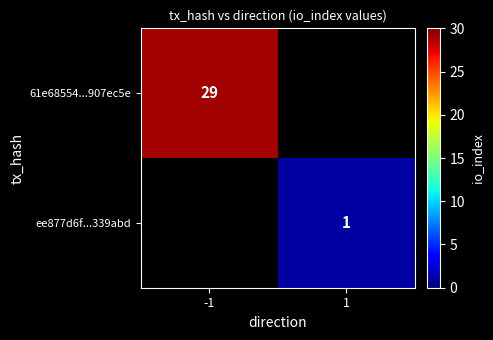

The 61e68554...907ec5e series shows 17 at -1. True or false?

False